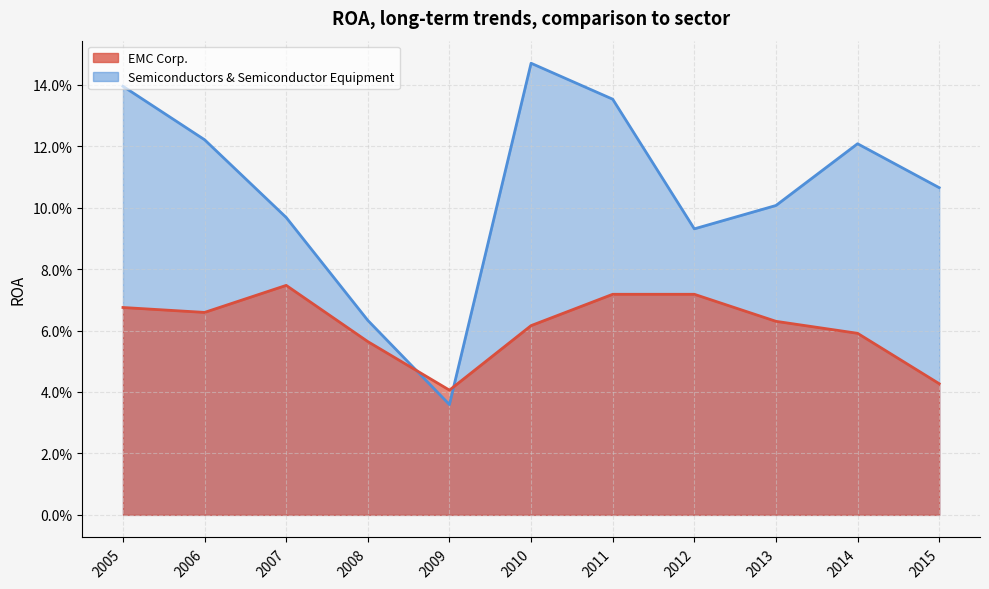

Rank the categories by EMC Corp. value from highest to lowest.

2007, 2012, 2011, 2005, 2006, 2013, 2010, 2014, 2008, 2015, 2009